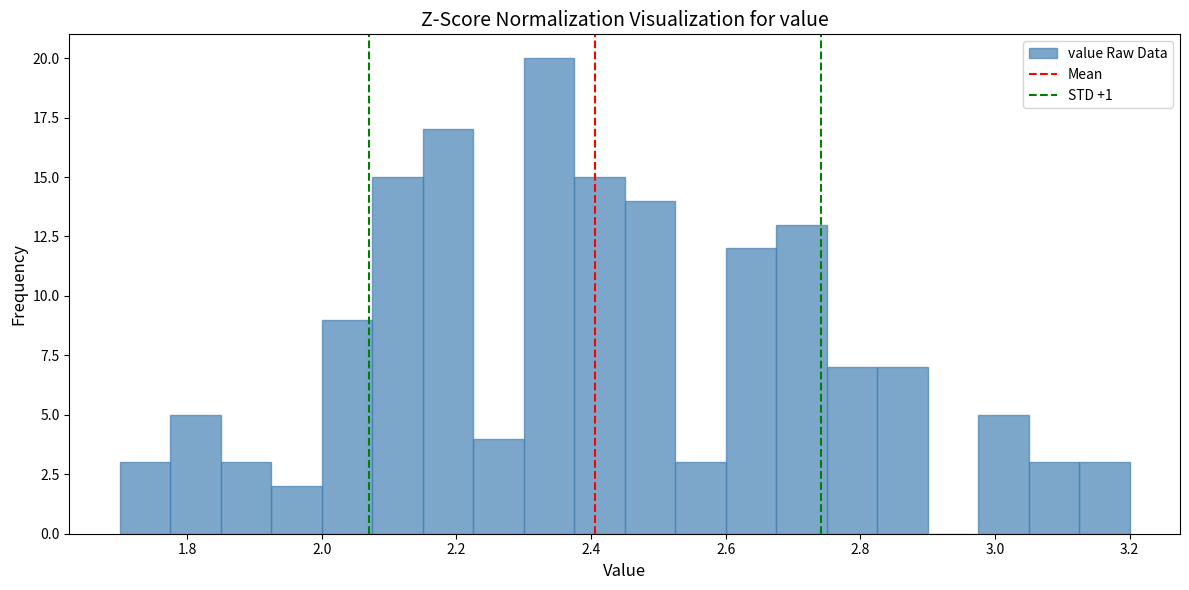

Around what value on the x-axis is the tallest bar? Give the approximate position of its centre, as read against the axis.

2.34